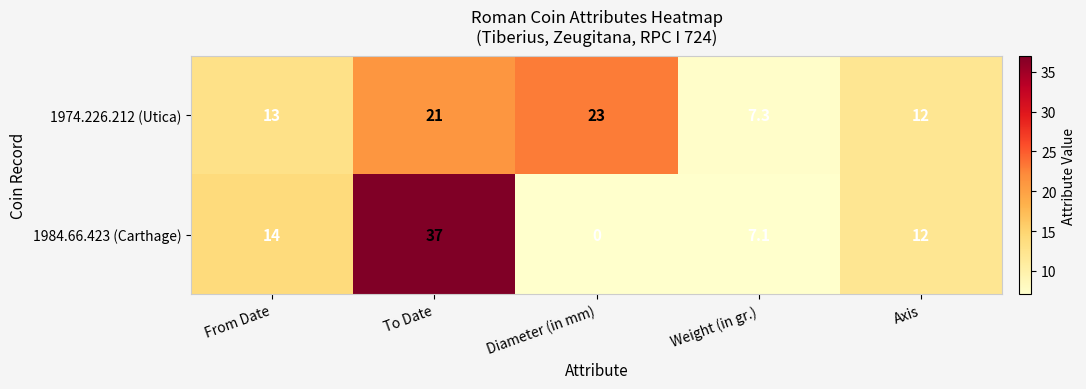

What is the difference between the highest and lowest values at To Date?

16.0